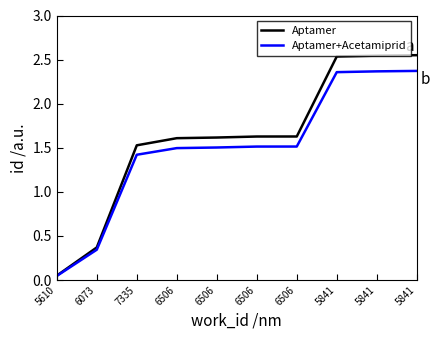

What is the difference between the Aptamer values at 5610 and 5841?

2.5